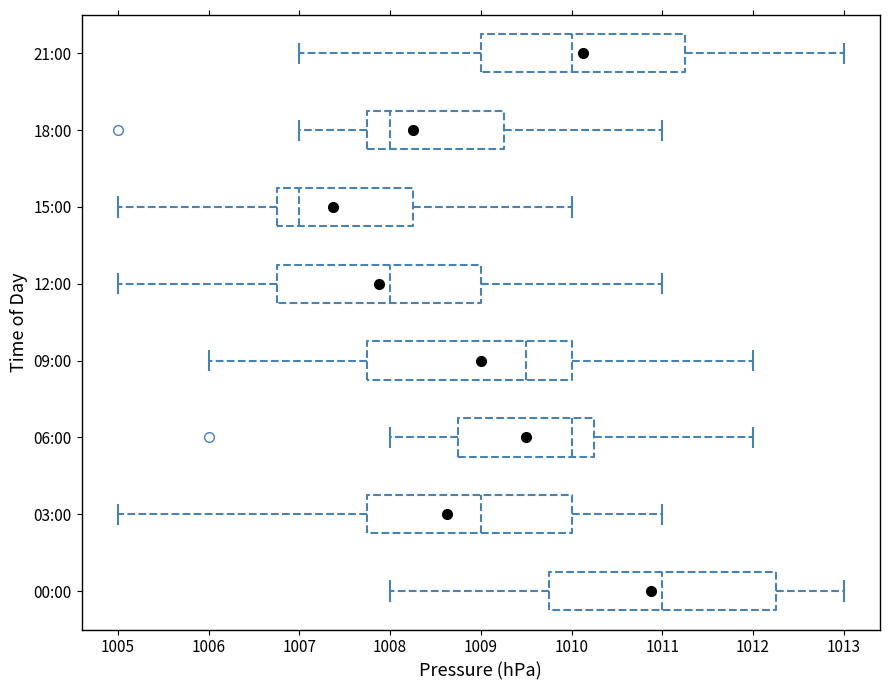

Comparing the boxes themselves (not the whiskers), which one is the widest?

00:00